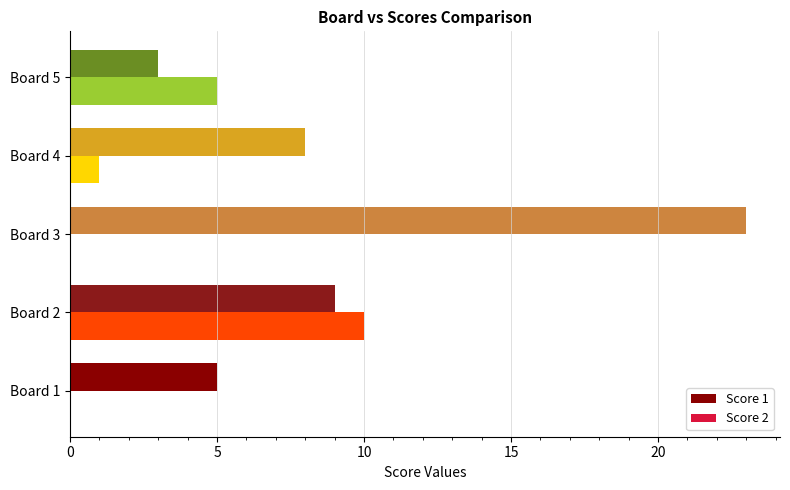

Which series has the largest total across all categories?

Score 1